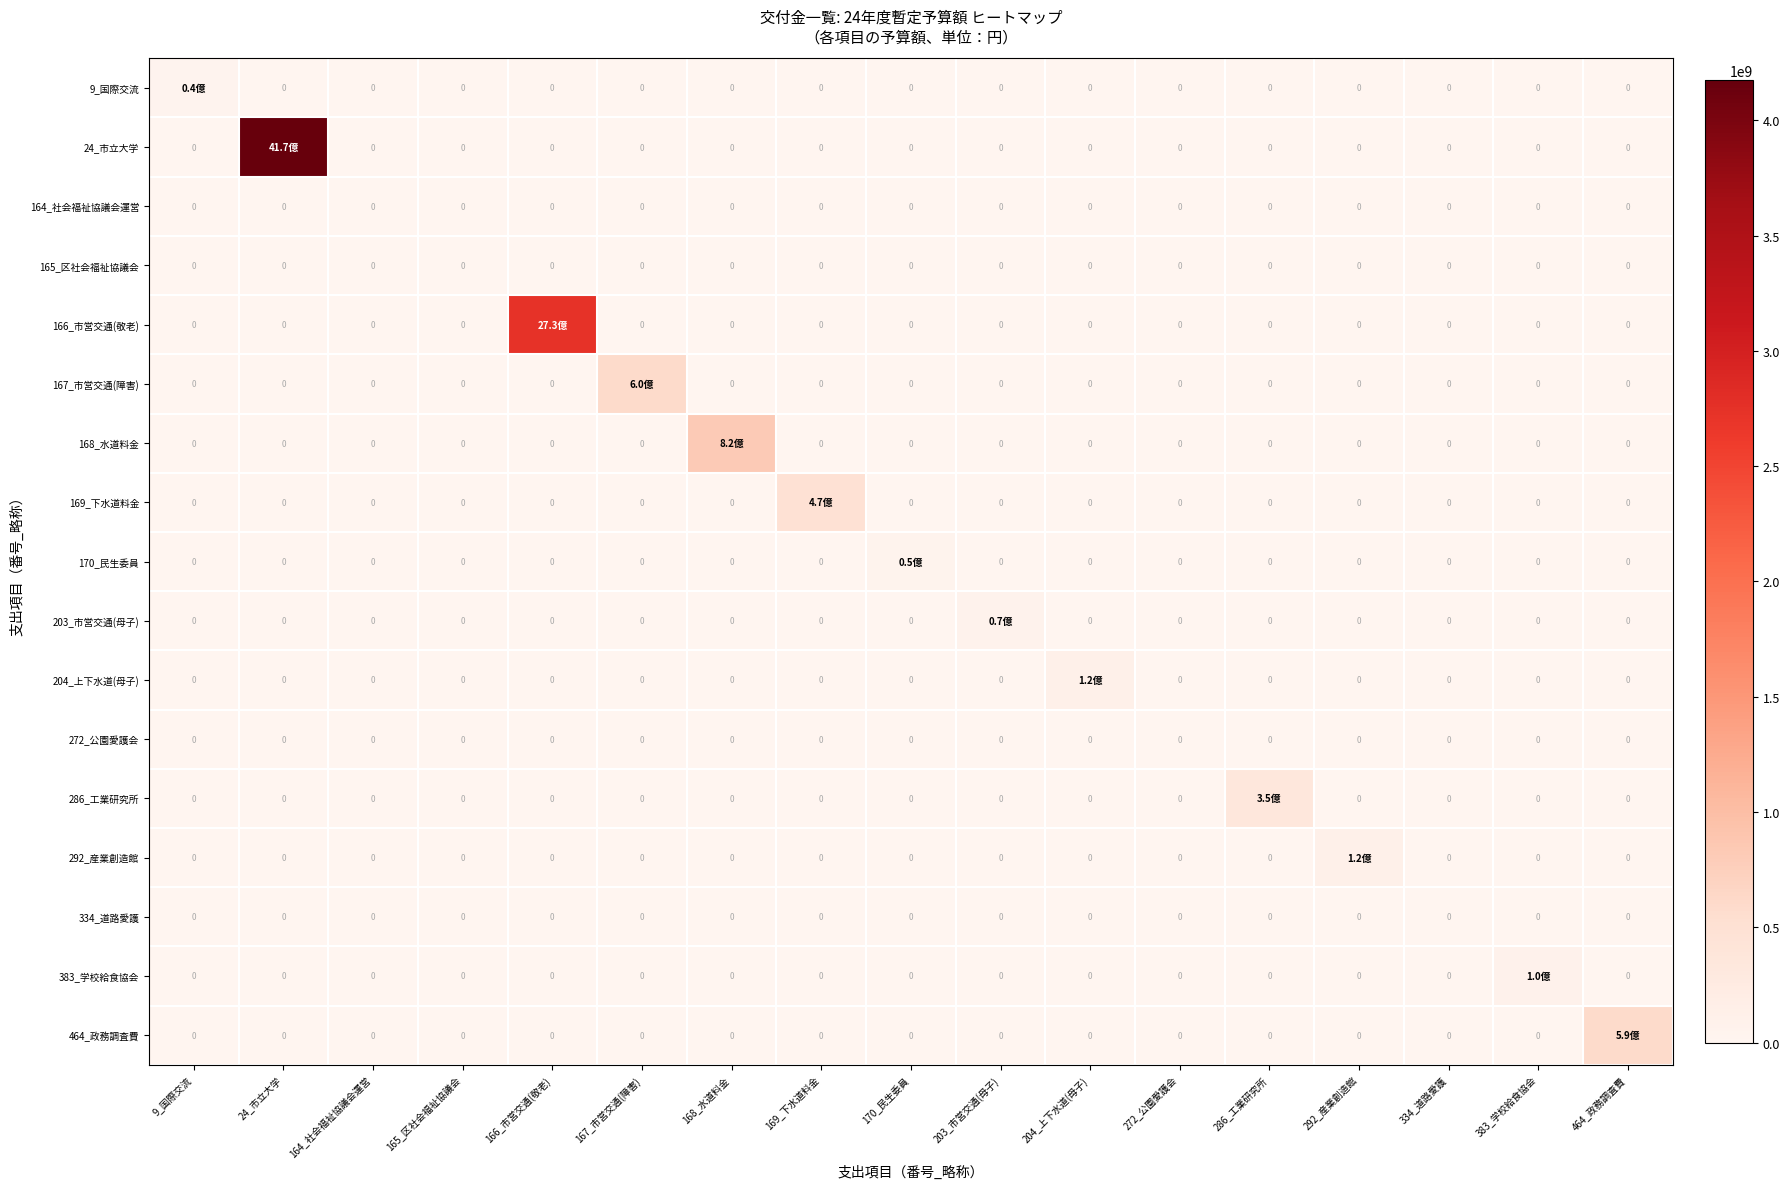

The value of 334_道路愛護 at 272_公園愛護会 is 0. True or false?

True